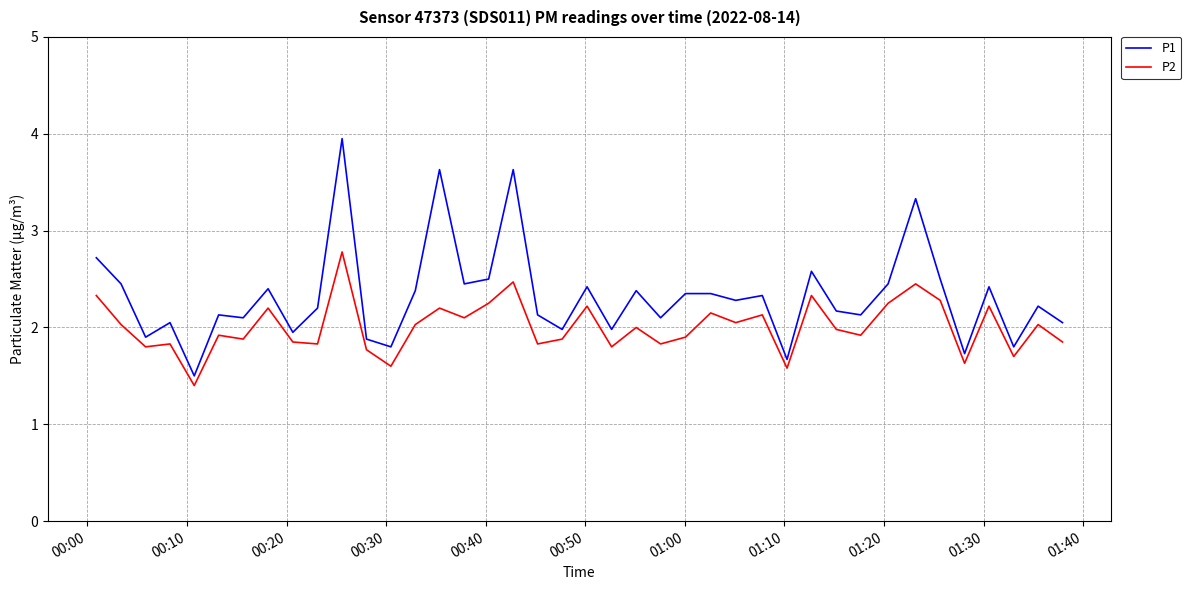

What is the difference between the maximum and minimum values in the P2 series?

1.4